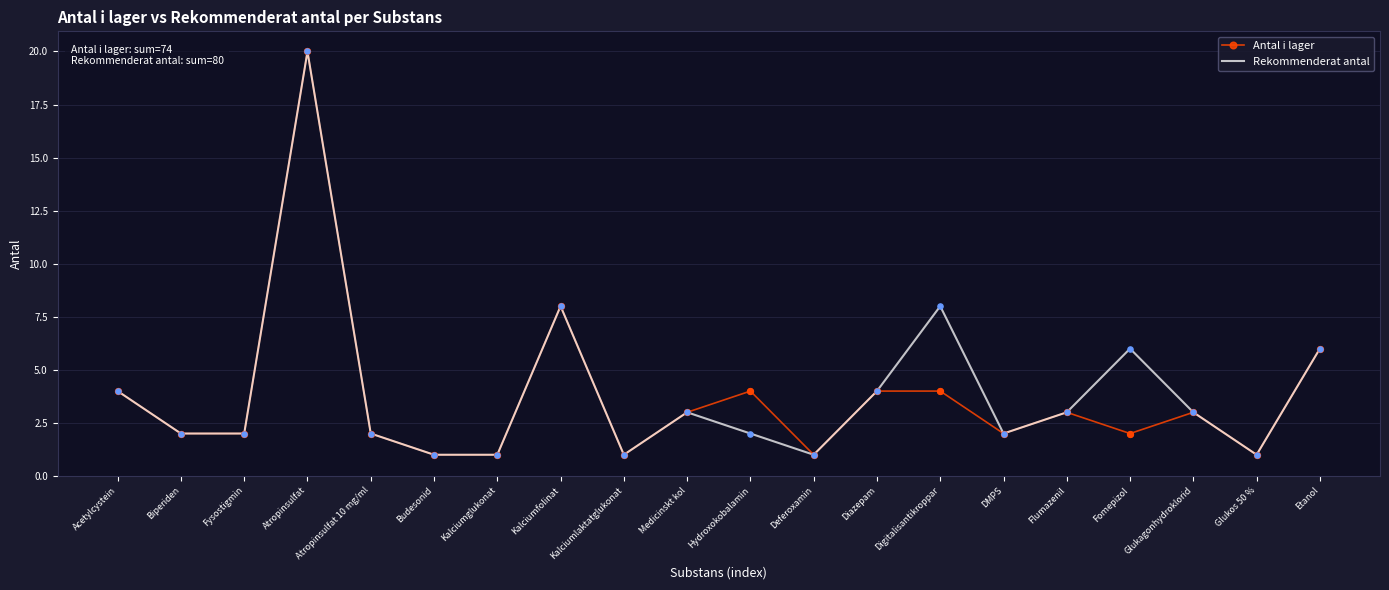

What are all the series names shown in the legend?

Antal i lager, Rekommenderat antal